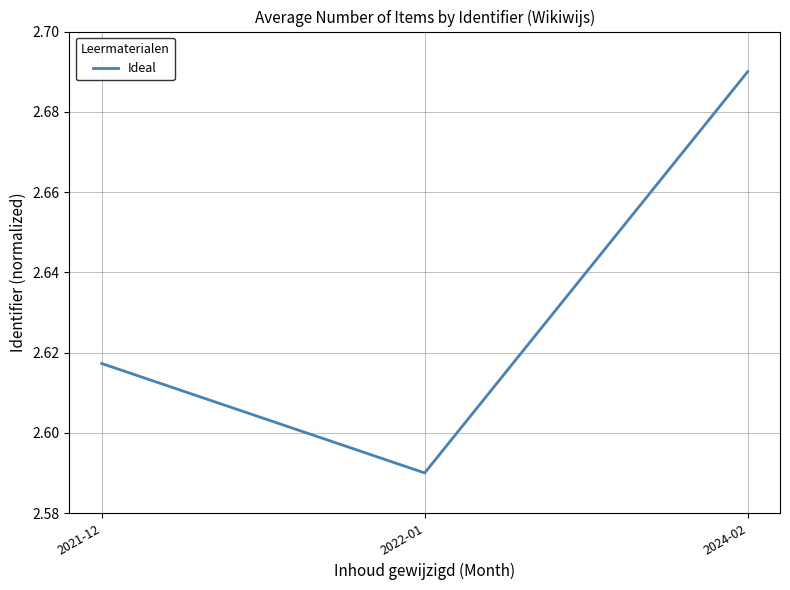

What position from the right is 2022-01?

2